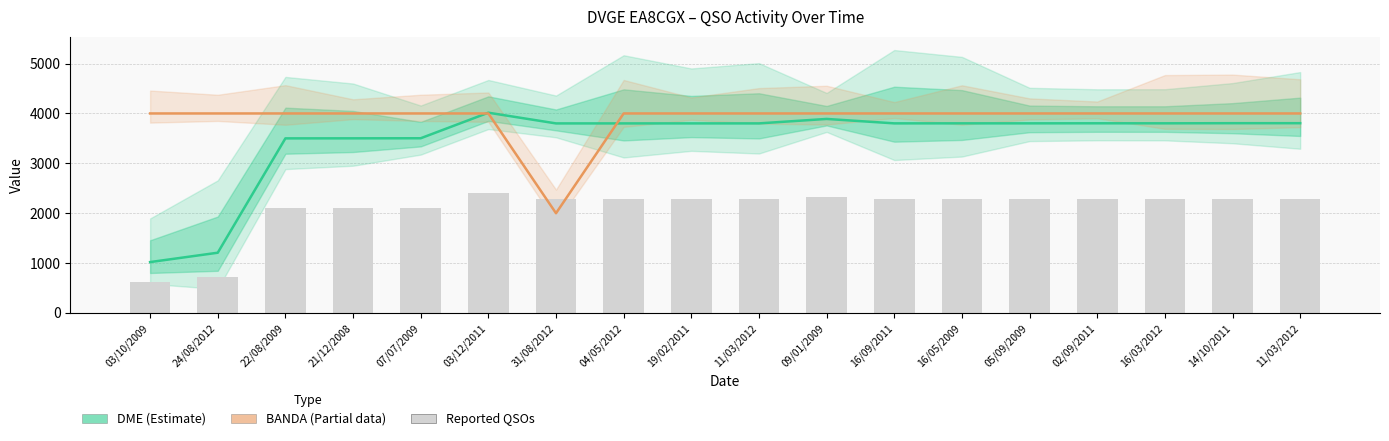

At which category is the sum across all series the highest?

03/12/2011